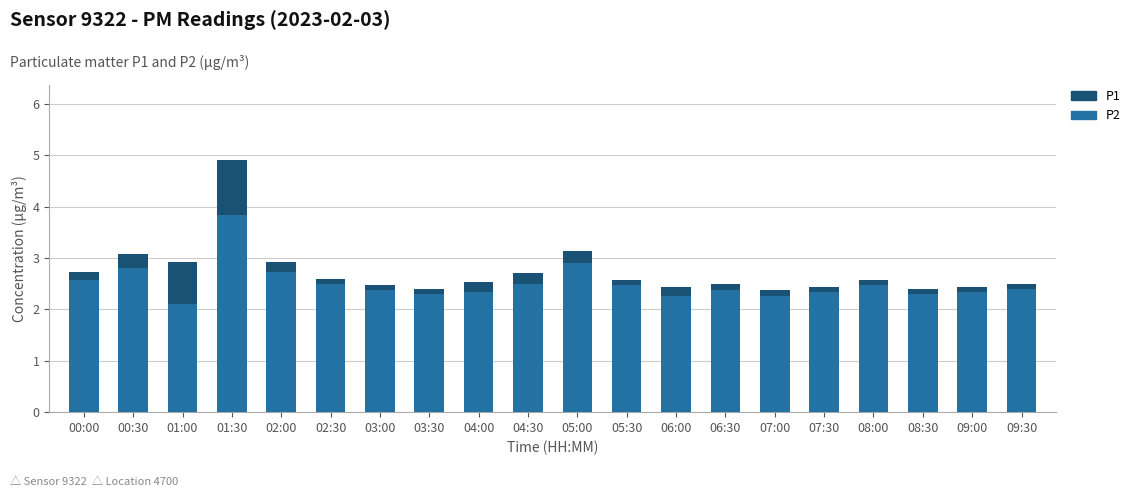

At which category is the sum across all series the highest?

01:30